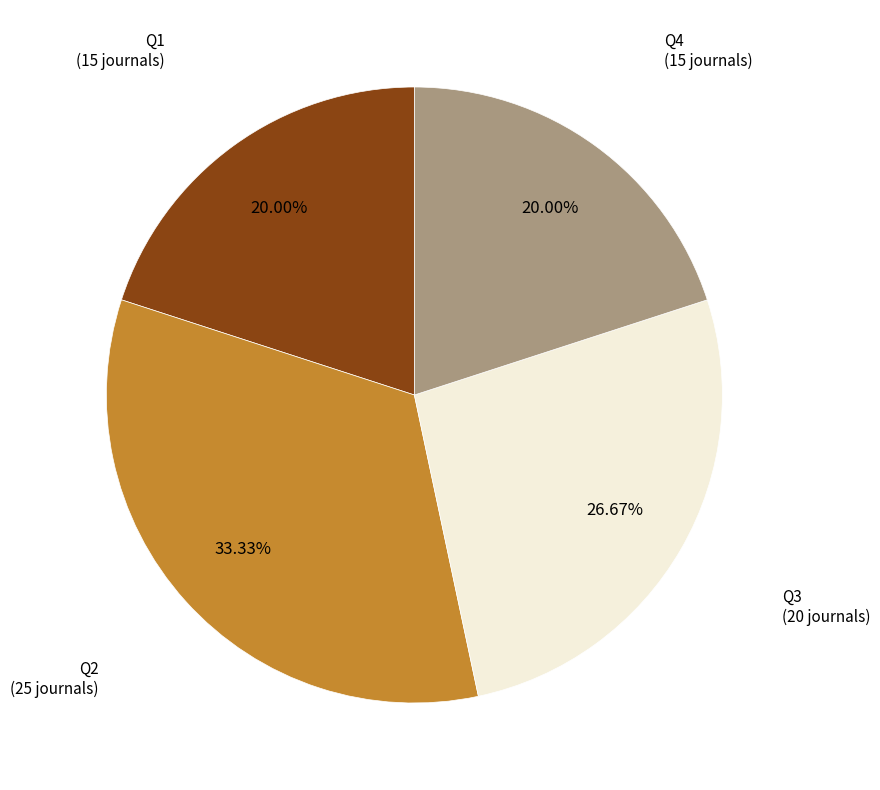

Do Q1 and Q2 together represent more than half of the pie?

Yes